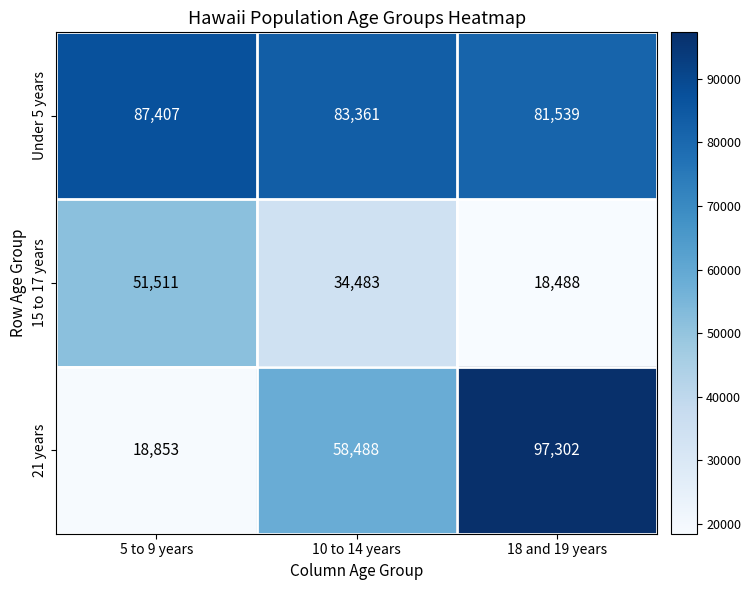

Rank the series by their average value, from highest to lowest.

Under 5 years, 21 years, 15 to 17 years